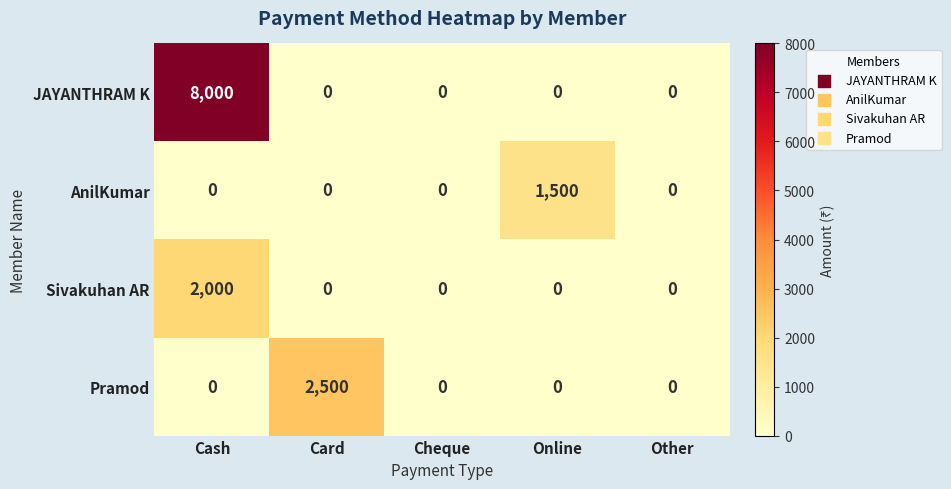

The value of Sivakuhan AR at Other is 0. True or false?

True